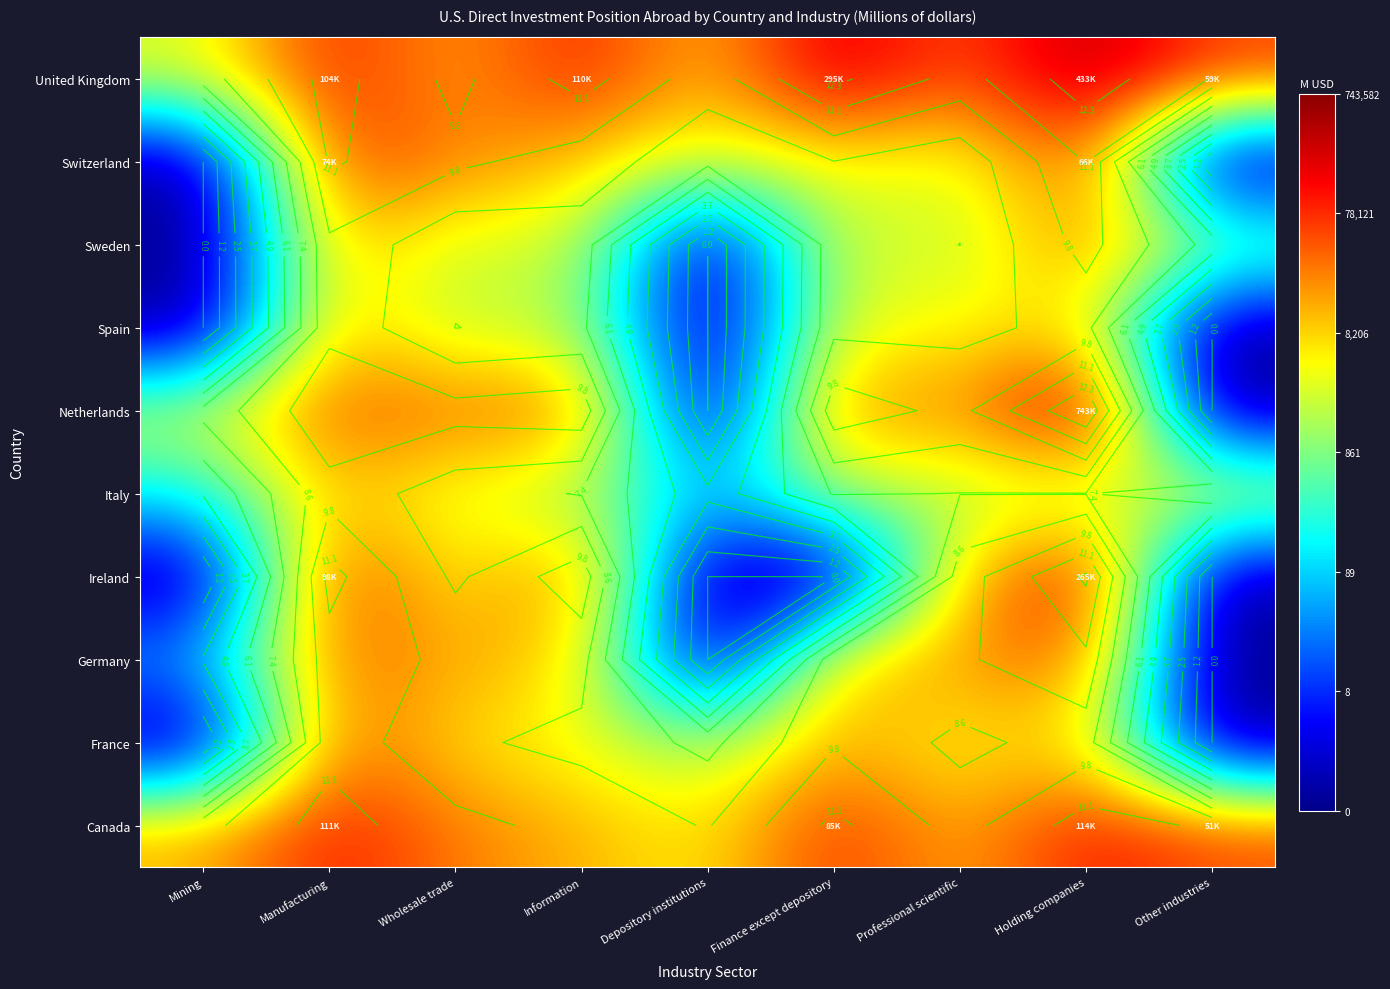

How many data points in Canada are above 10?

5